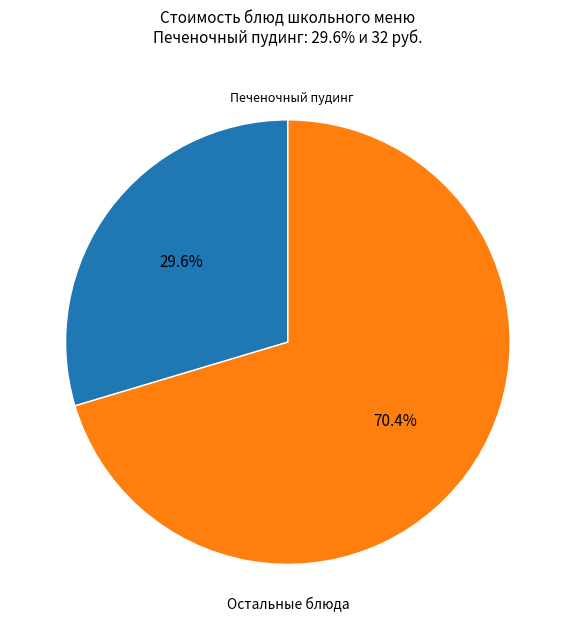

How many segments does this pie chart have?

2